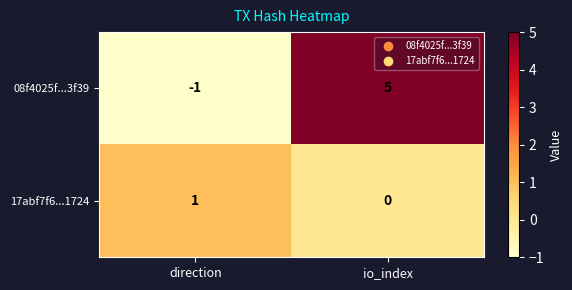

What is the spread (max minus min) of values at io_index?

5